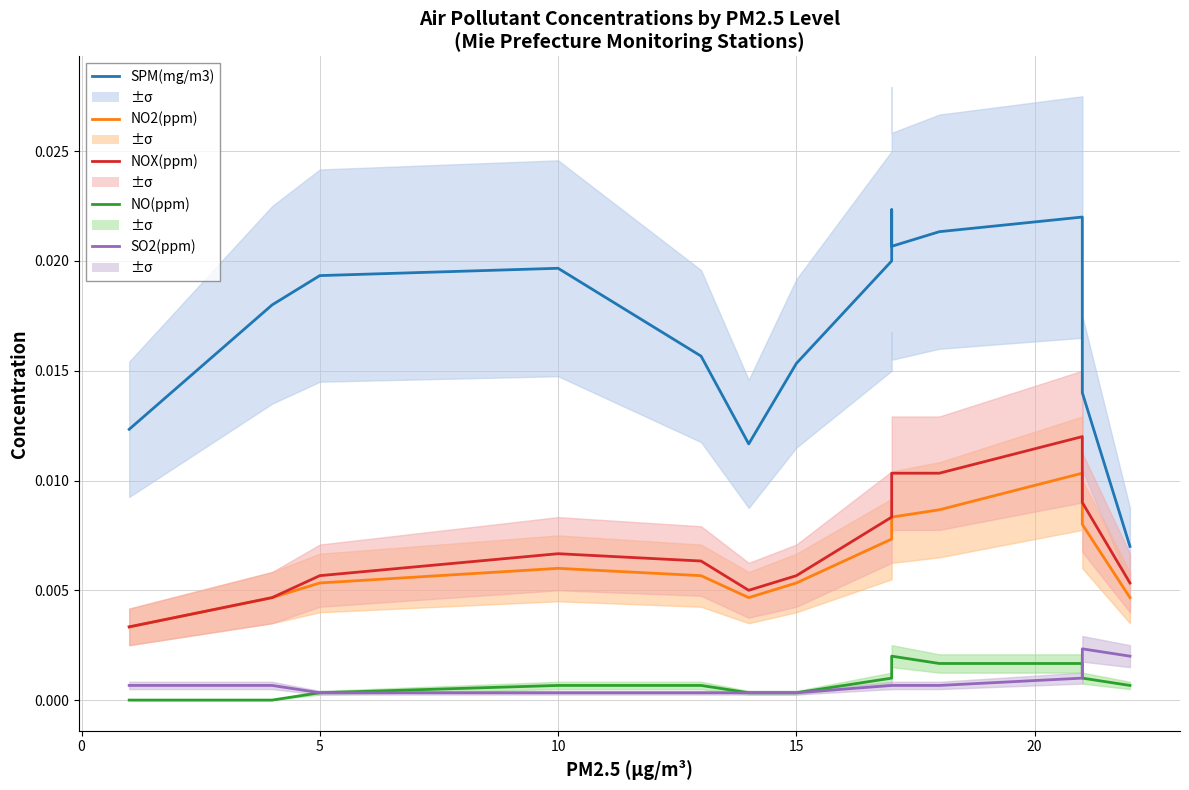

Does the chart display data point markers on the line(s)?

No